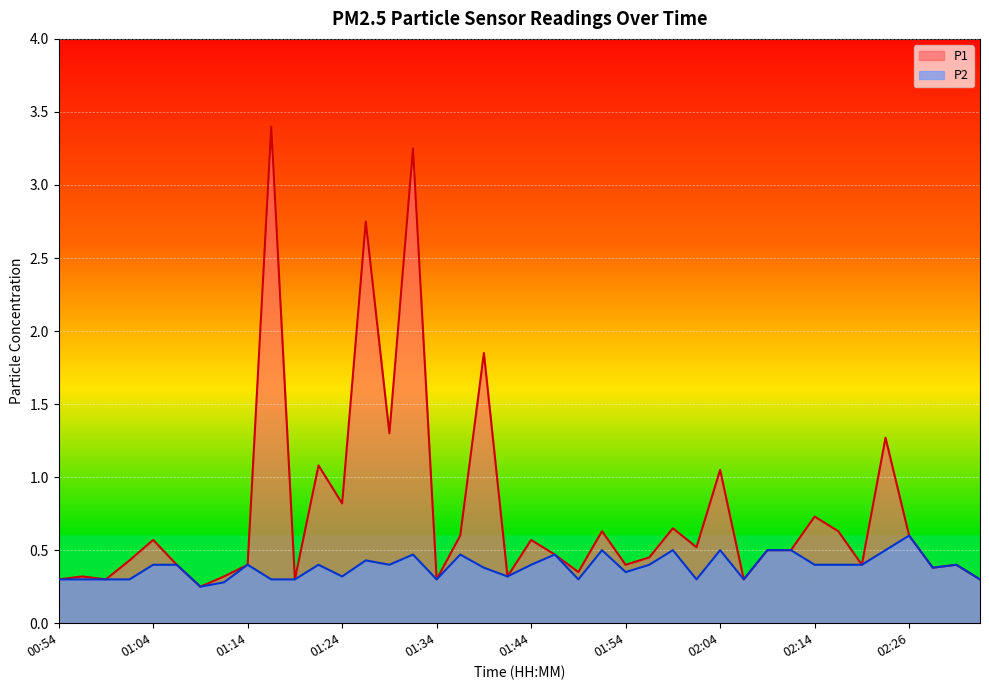

What is the average value of the P2 series?

0.4